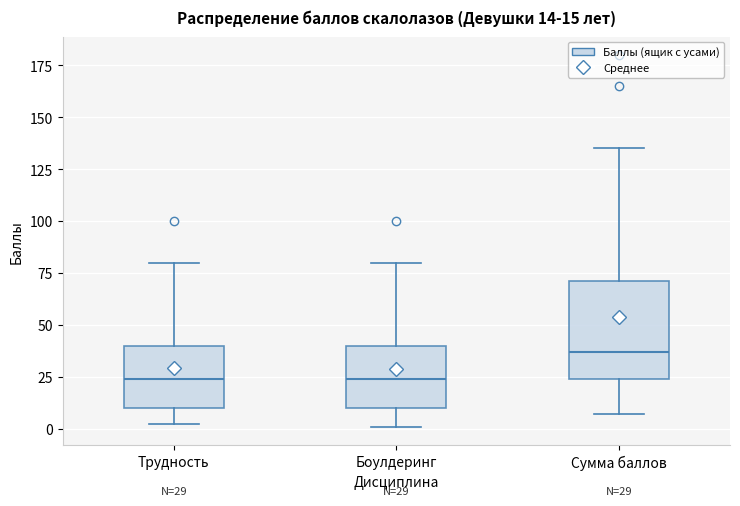

Which box is the tallest, from its lower edge to its upper edge?

Сумма баллов